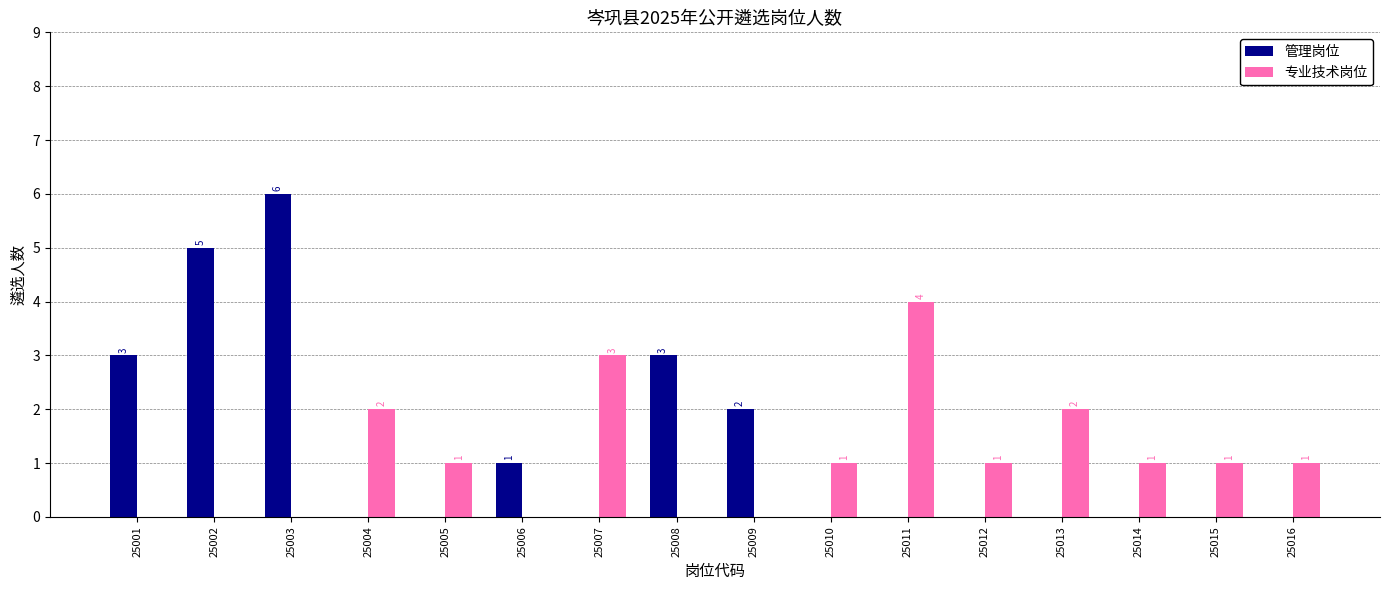

Between 25003 and 25006, which series saw the biggest shift?

管理岗位